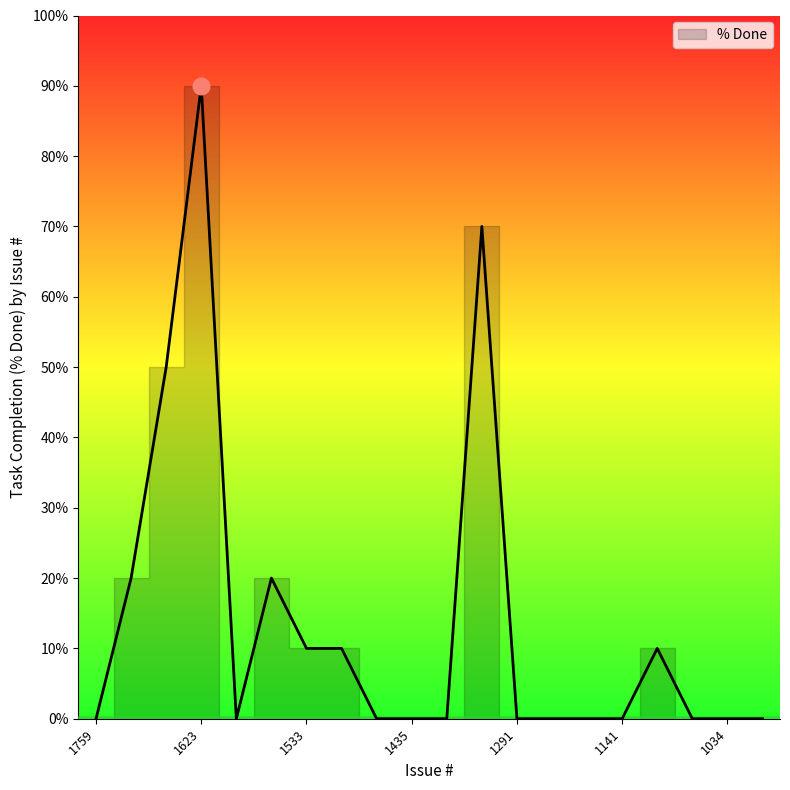

List the labels in order of value, largest first.

1623, 1293, 1713, 1722, 1545, 1533, 1486, 1093, 1759, 1551, 1440, 1435, 1304, 1291, 1275, 1146, 1141, 1076, 1034, 928